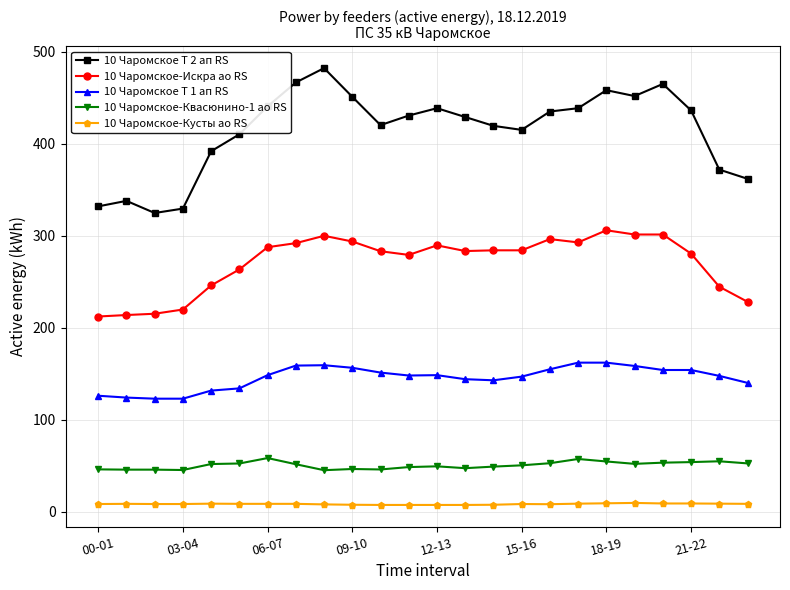

True or false: 10 Чаромское Т 1 ап RS and 10 Чаромское Т 2 ап RS intersect in this chart.

False